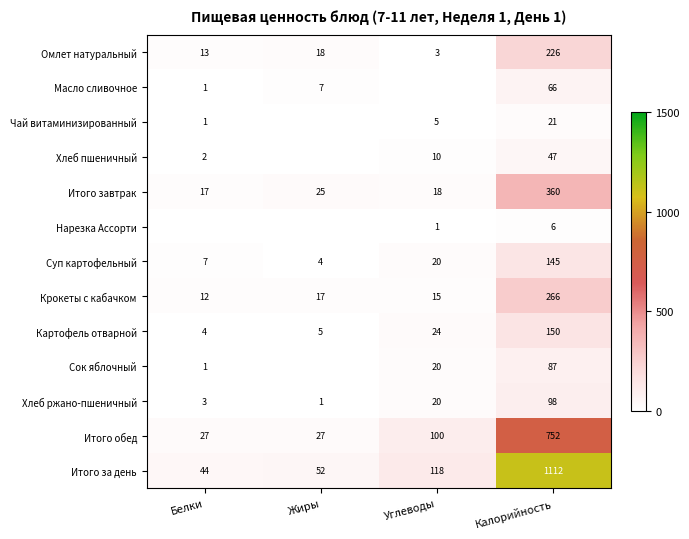

What is the total value across all series at Белки?

132